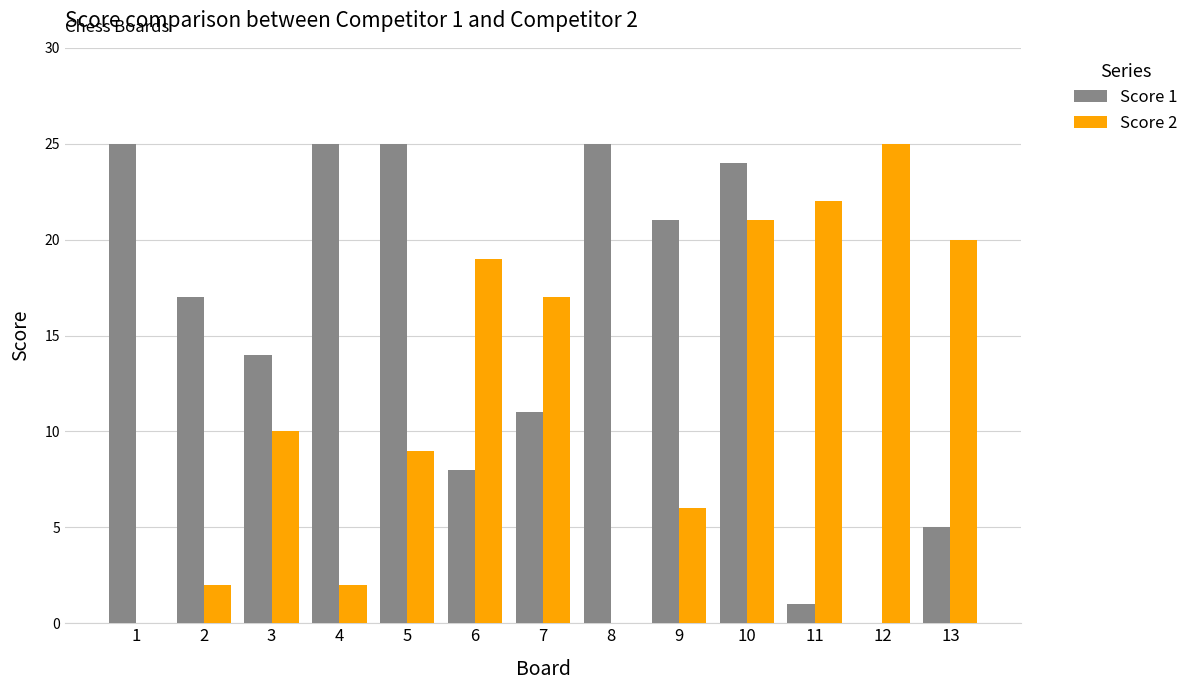

Which series has the largest total across all categories?

Score 1